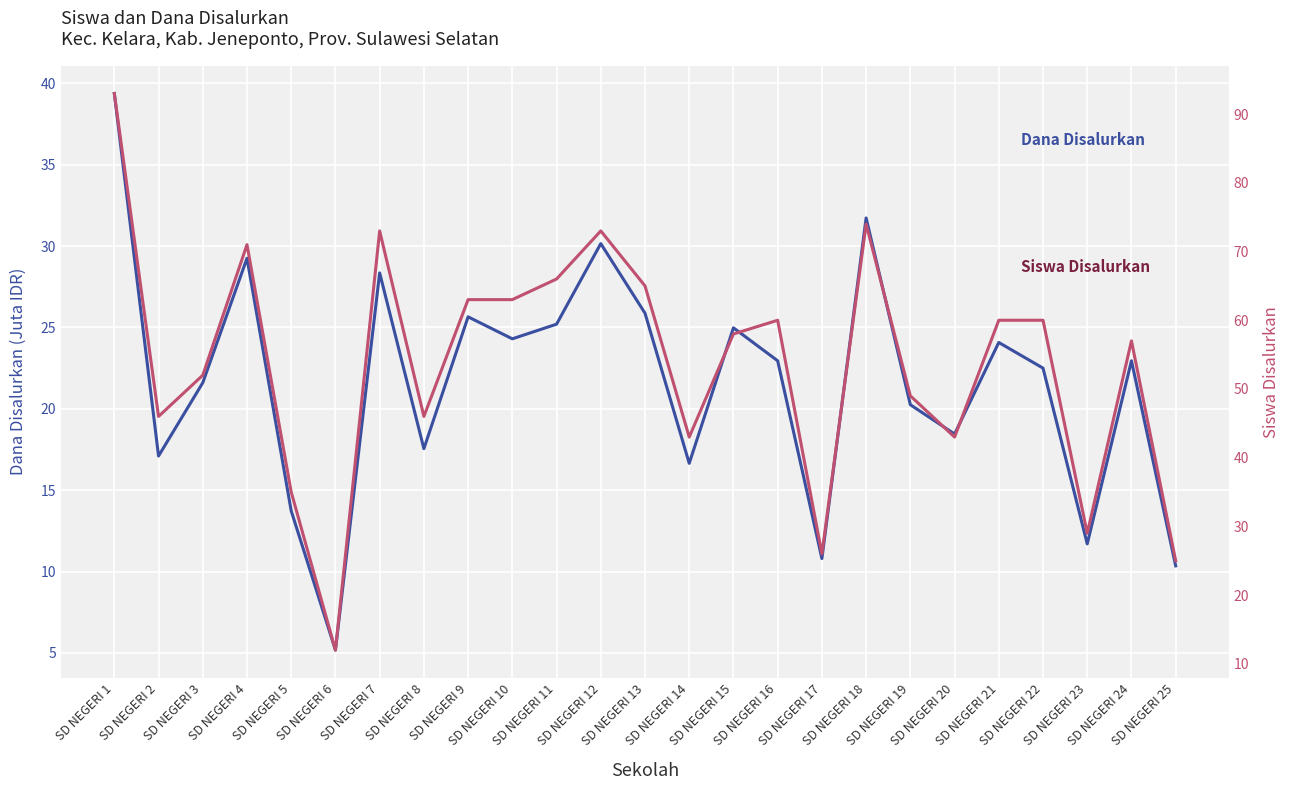

Which series changed the most between SD NEGERI 2 and SD NEGERI 17?

Siswa Disalurkan